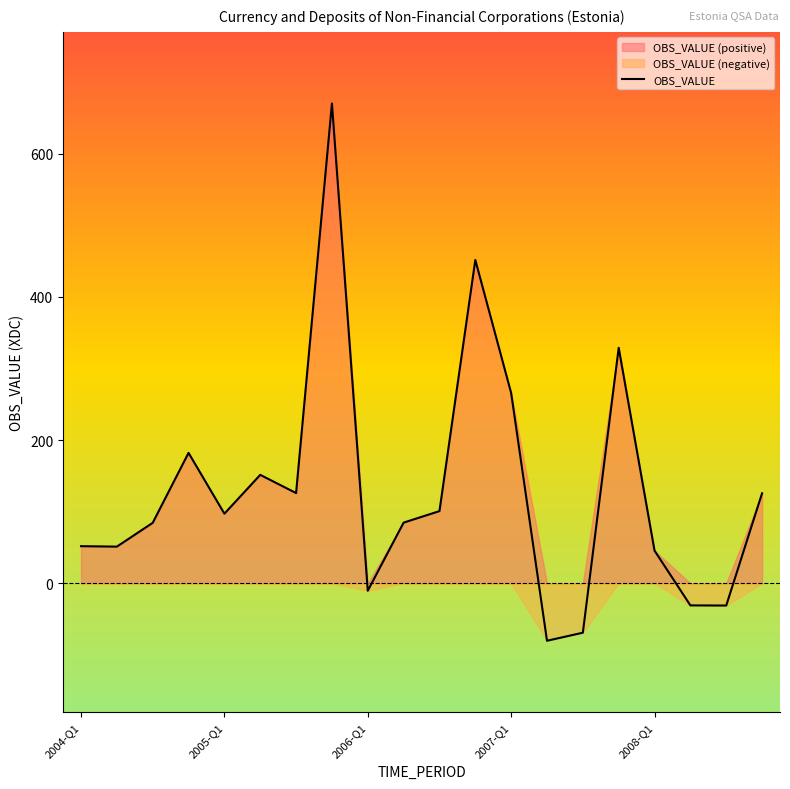

What is the sum of the values at 14 and 13?

-149.5